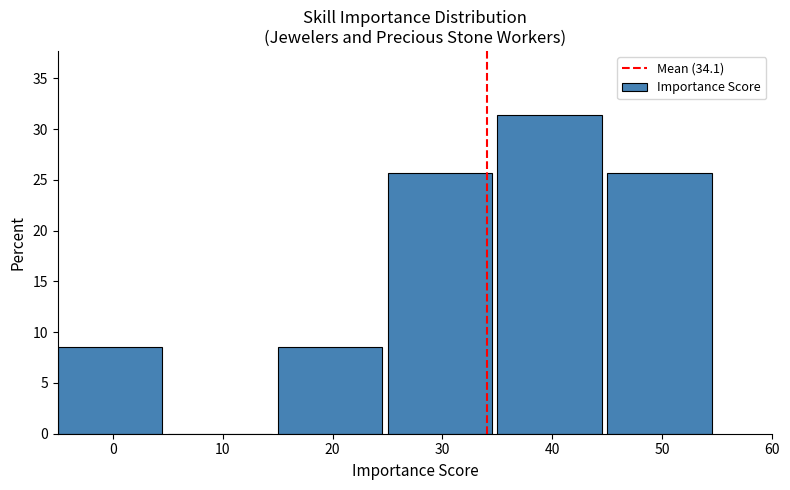

Reading left to right, transcribe this chart: for each bar, give the range it covers on the x-axis and its height. The values are not printed on the chart, so give them approximately, as read against the axis.

-5 to 5: 8.5
5 to 15: 0
15 to 25: 8.5
25 to 35: 25.5
35 to 45: 31.5
45 to 55: 25.5